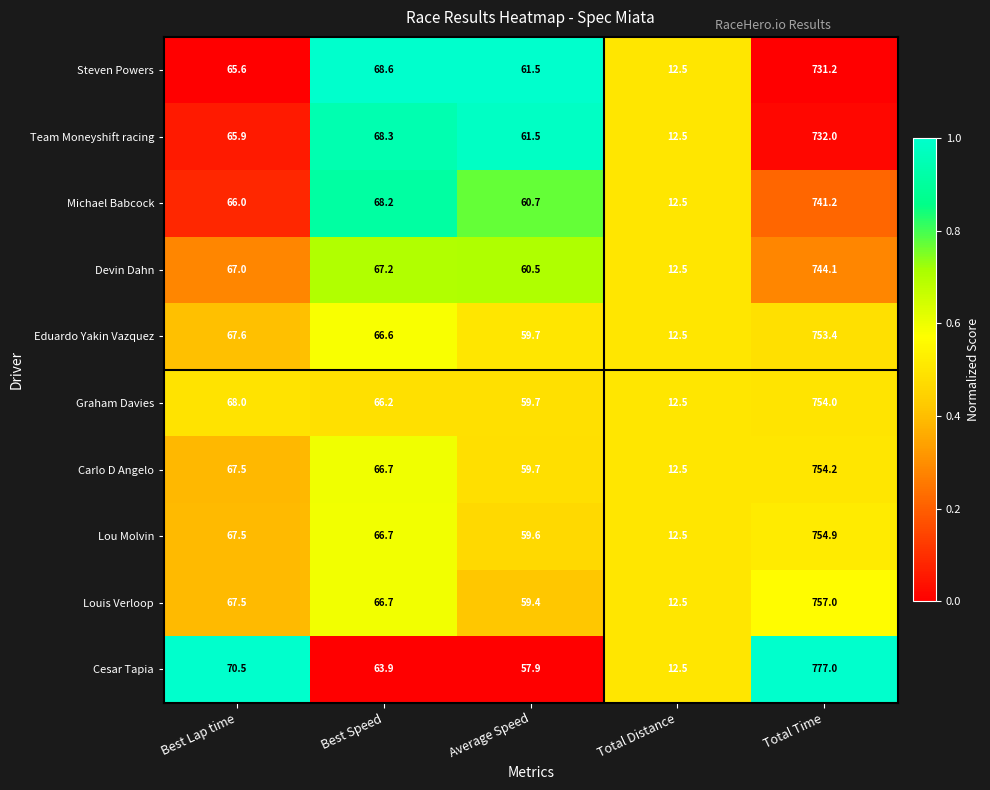

What is the difference between the highest and lowest values at Best Speed?

4.7